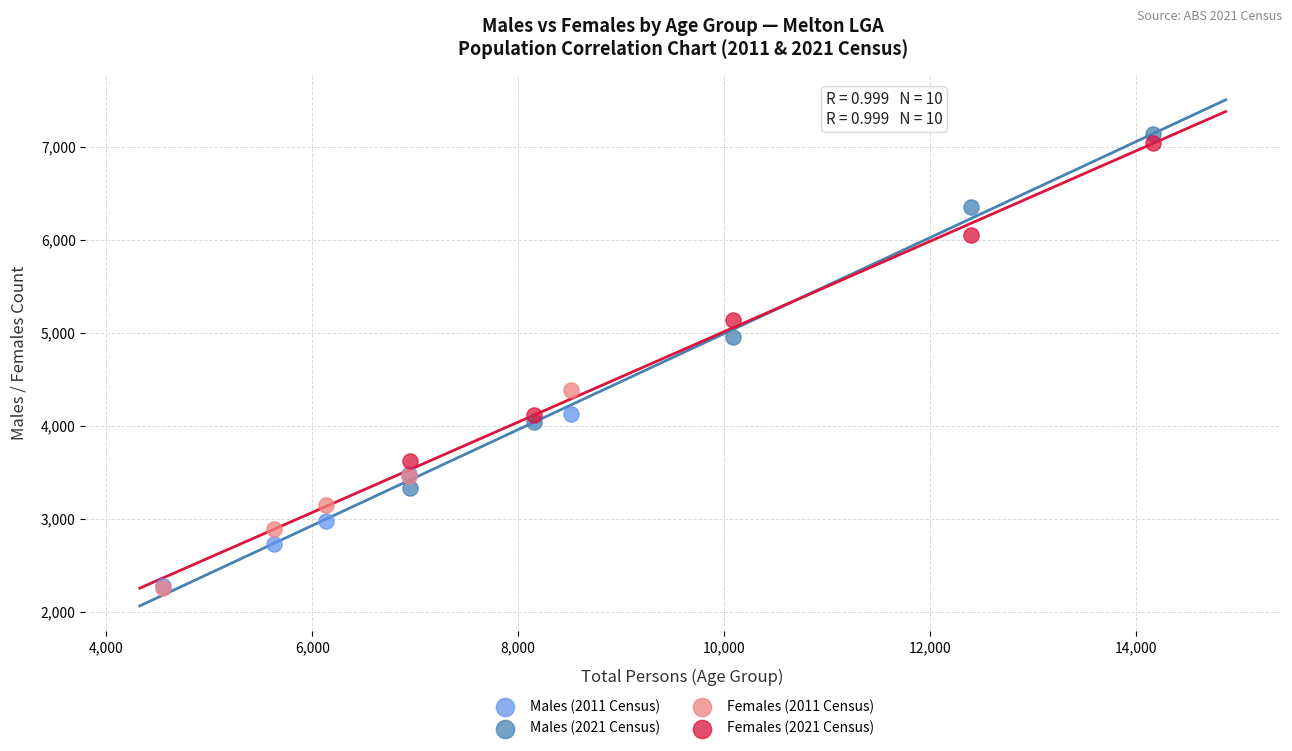

Which series has the widest spread of Y values?

Males (2021 Census)